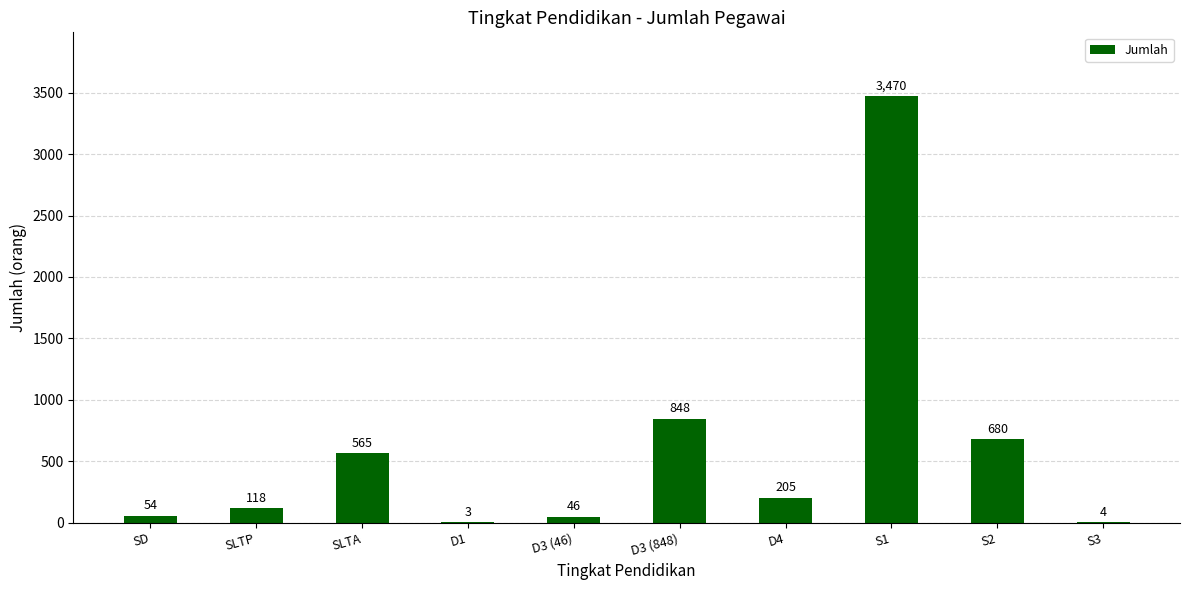

At which label is the value closest to 1736?

D3 (848)